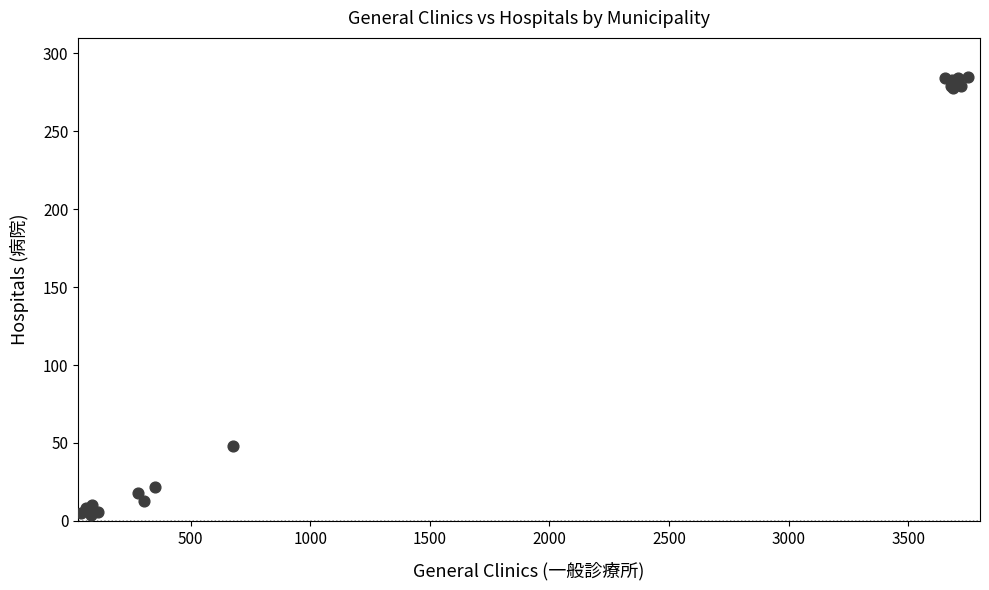

What Y value in the scatter plot is closest to 144?

48